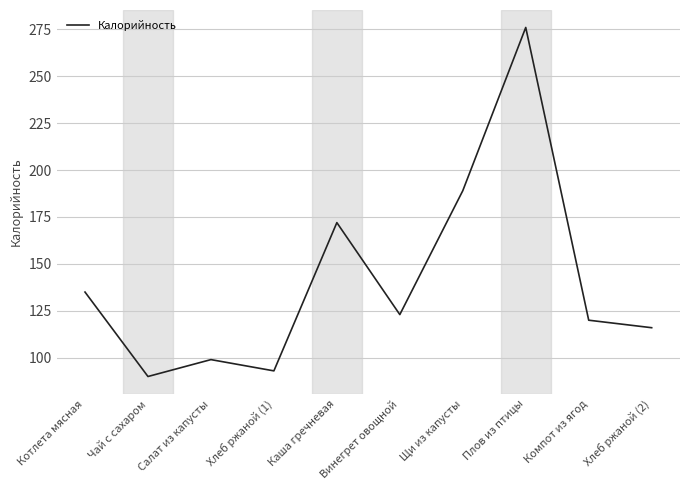

What is the minimum value shown in the chart?

90